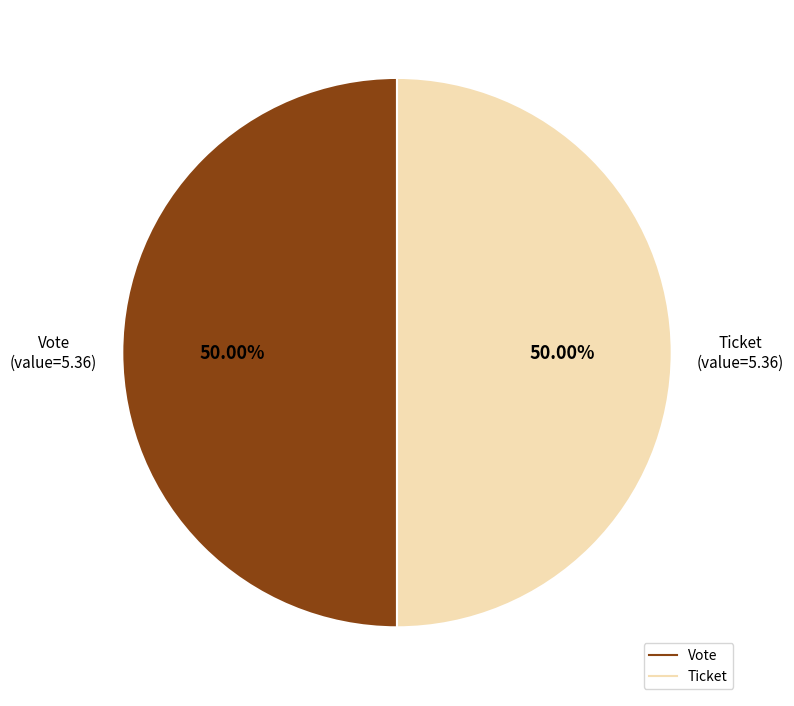

Approximately how many times larger is the value at Ticket compared to Vote?

1.0